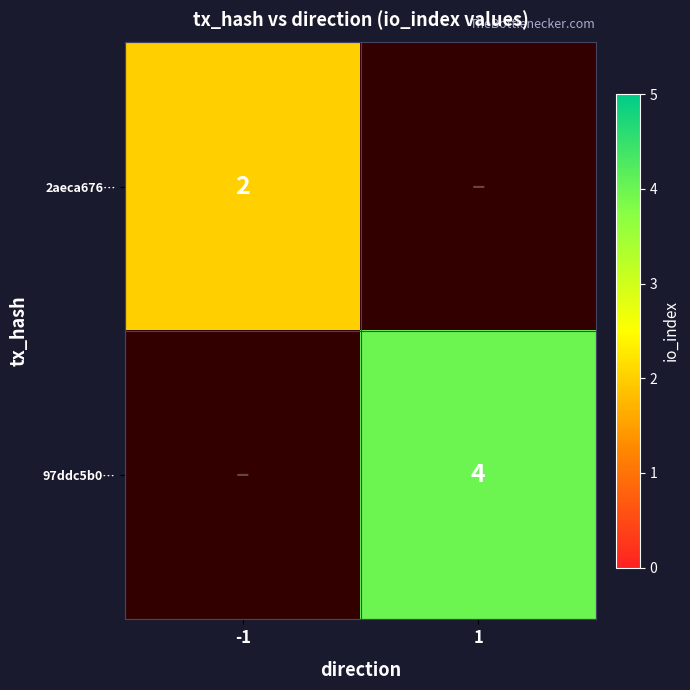

Is it true that 2aeca676… equals 3.3 at -1?

False